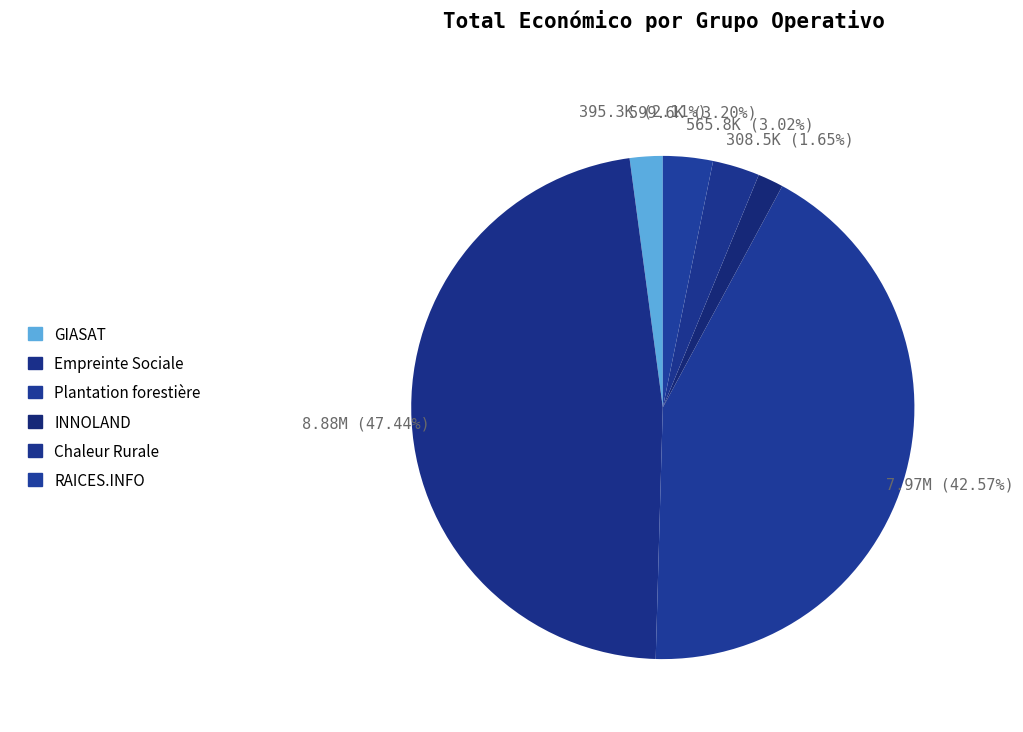

Rank the categories by value from highest to lowest.

Empreinte Sociale, Plantation forestière, RAICES.INFO, Chaleur Rurale, GIASAT, INNOLAND